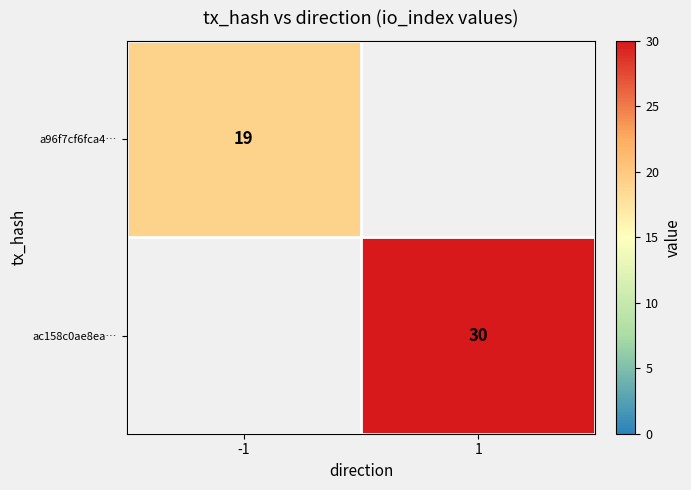

Is it true that ac158c0ae8ea… equals 46 at 1?

False